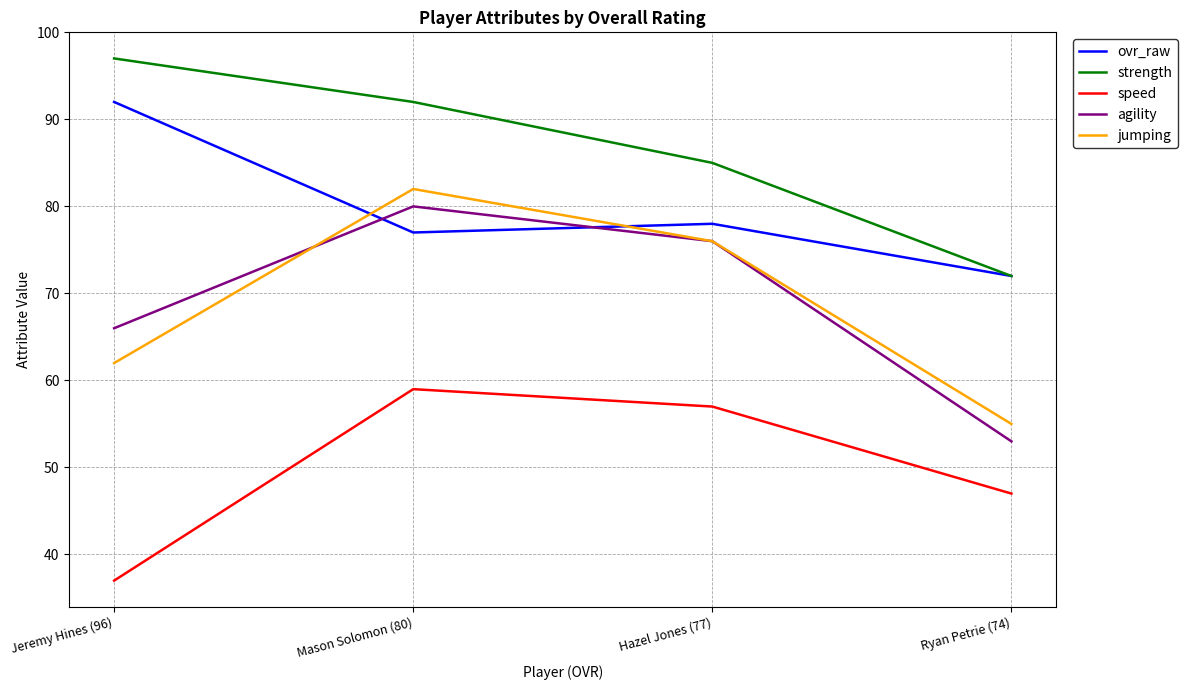

Does the chart have visible grid lines?

Yes